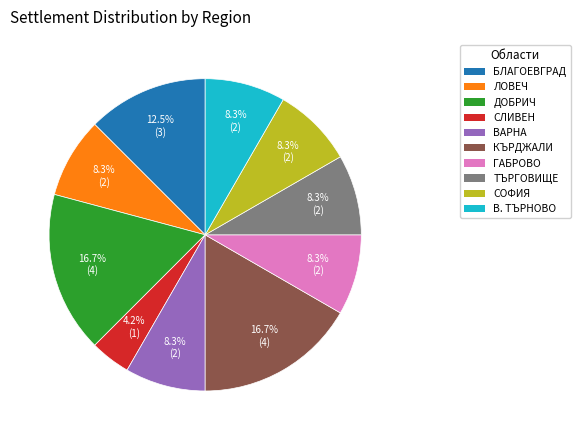

Do СЛИВЕН and ЛОВЕЧ together represent more than half of the pie?

No